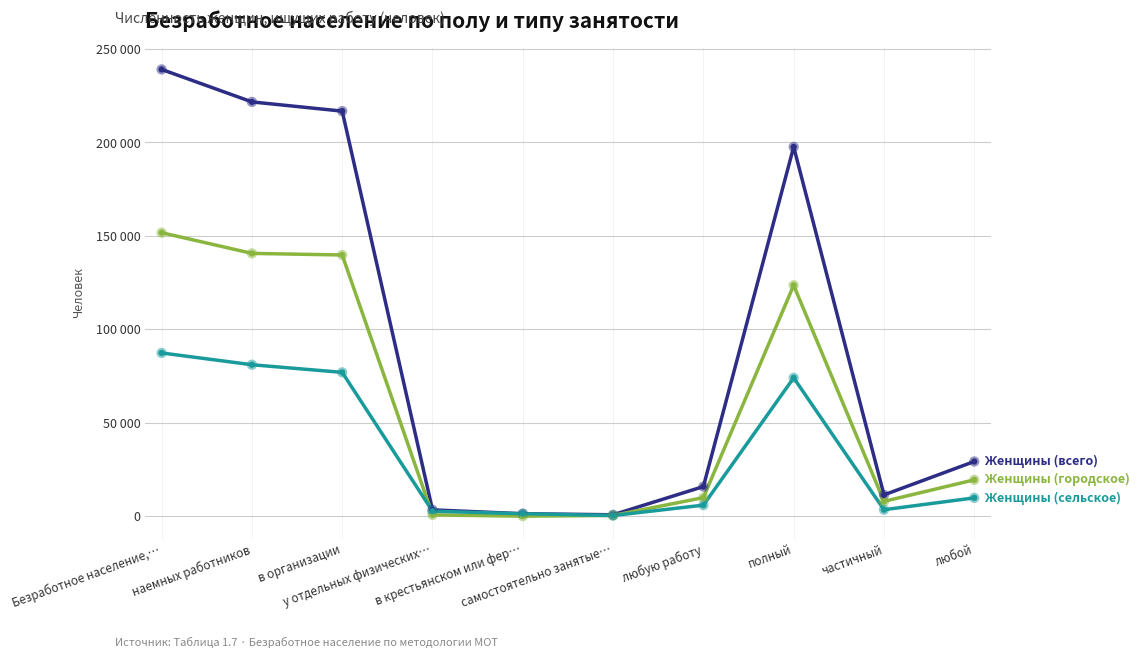

At which category is the sum across all series the highest?

Безработное население,…